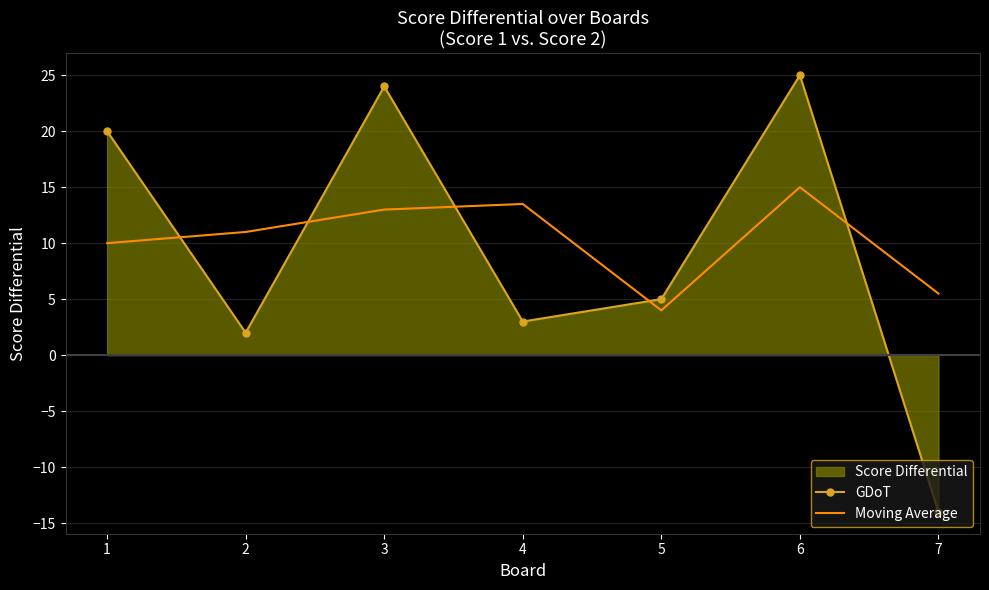

Reading right to left, what are all the values shown in this chart?

GDoT: -14.0	25.0	5.0	3.0	24.0	2.0	20.0
Moving Average: 5.5	15.0	4.0	13.5	13.0	11.0	10.0